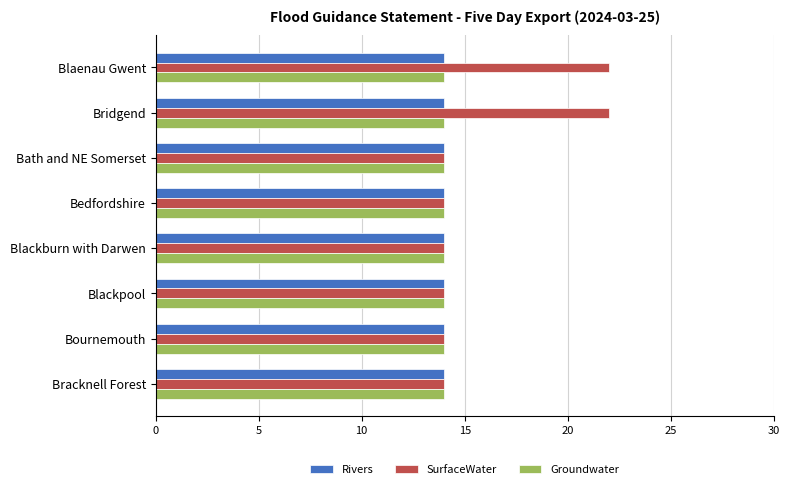

True or false: Groundwater has a value of 14 at Bracknell Forest.

True